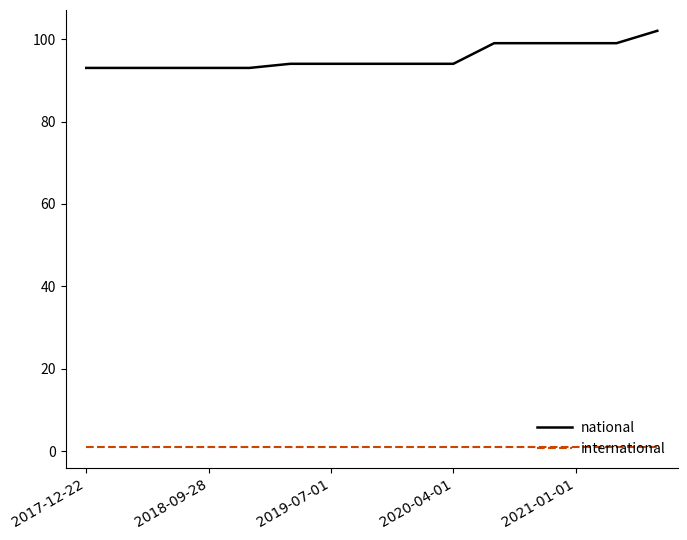

What is the difference between the maximum and minimum values in the national series?

9